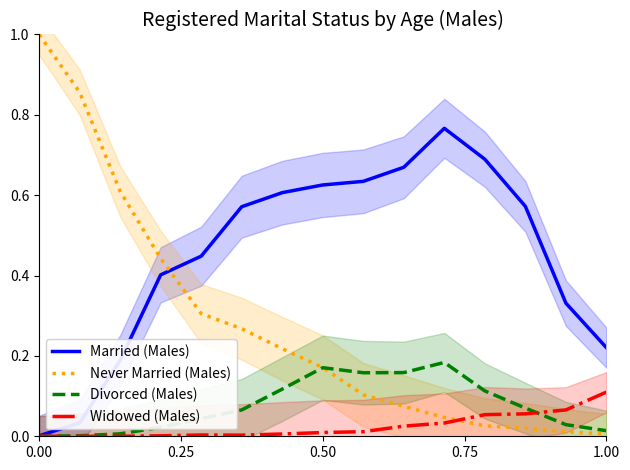

After their last crossing, which series has the higher values: Married (Males) or Never Married (Males)?

Married (Males)